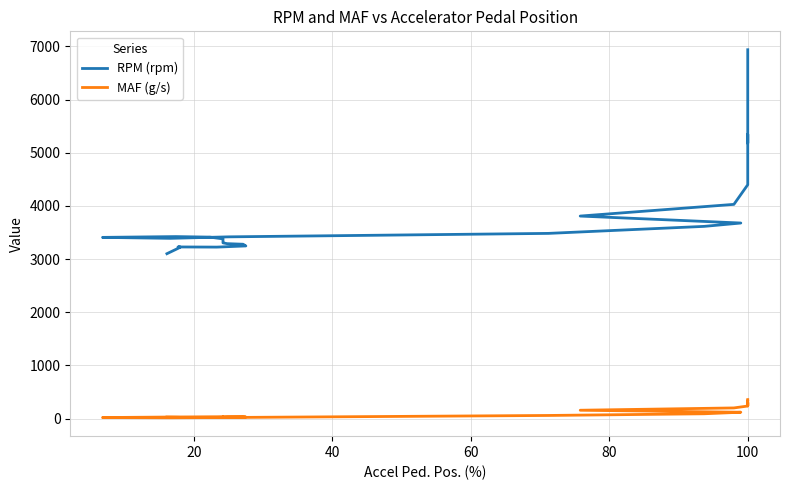

At how many categories does at least one series exceed 1923?

40